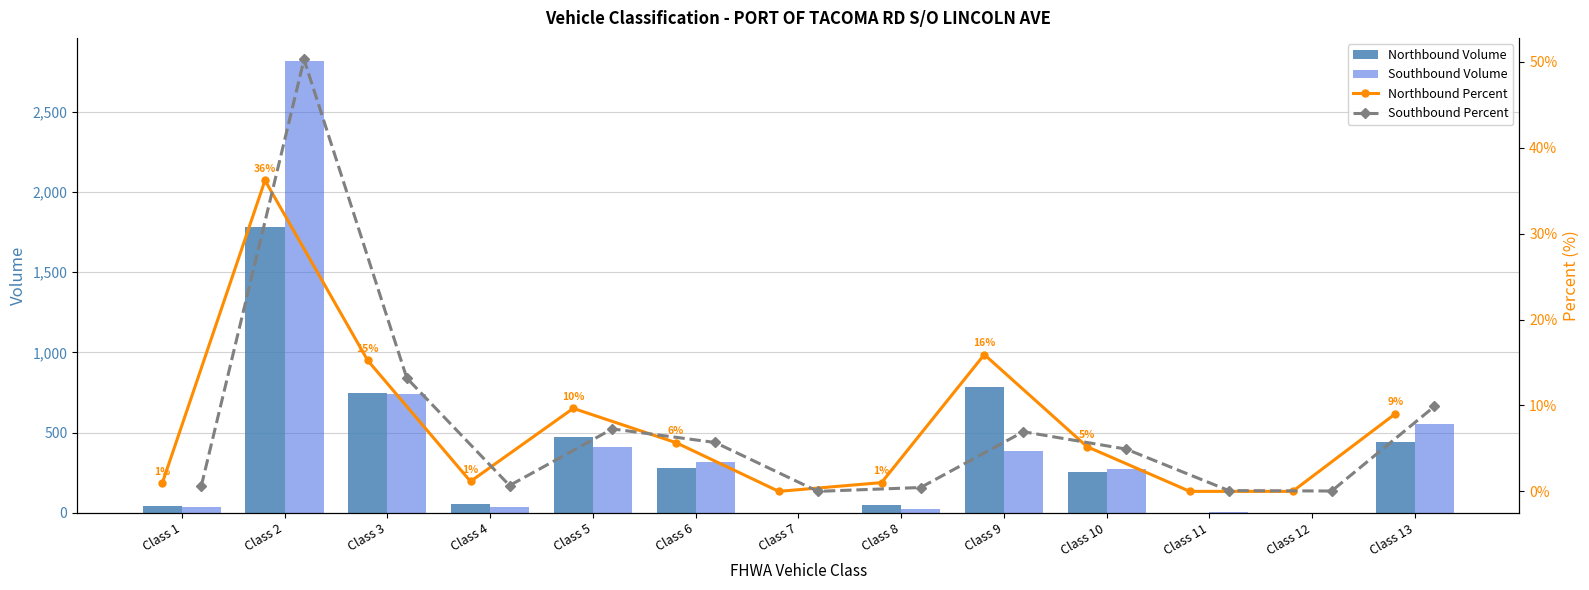

What is the difference between the maximum and second lowest values in the Northbound Volume series?

1780.0